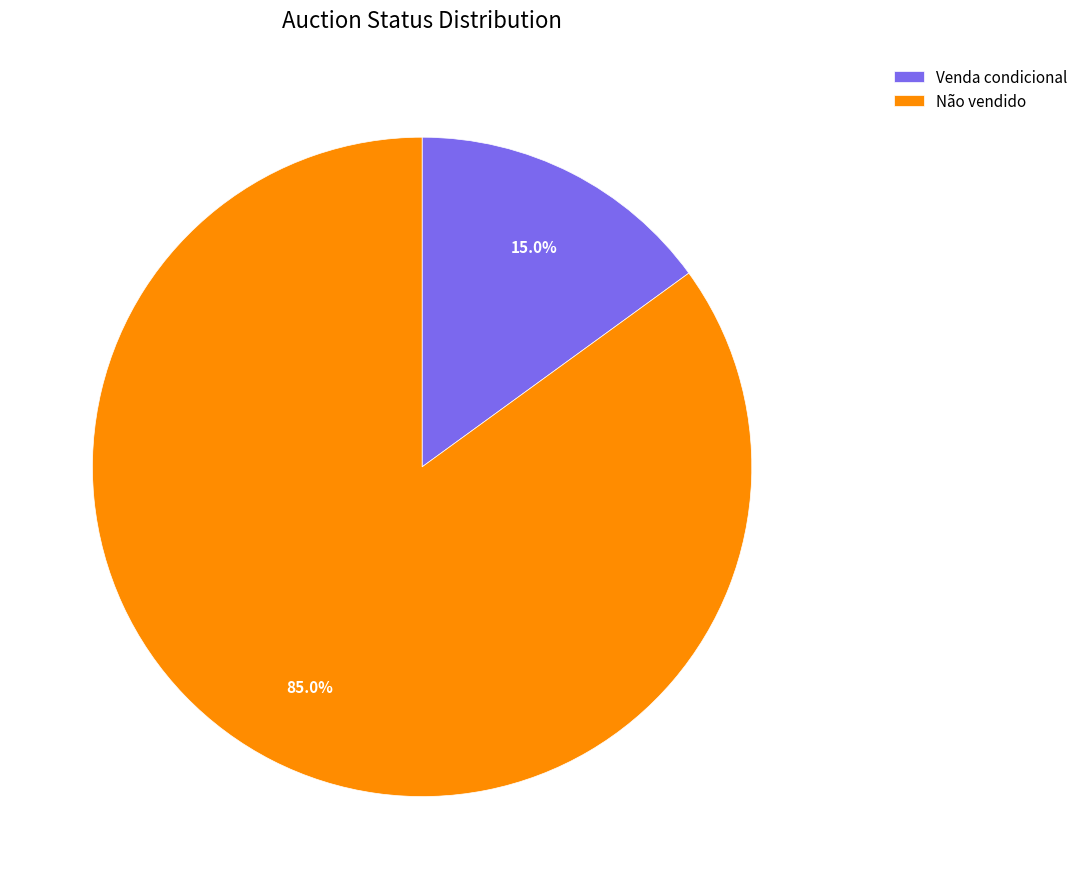

Rank the categories by value from lowest to highest.

Venda condicional, Não vendido